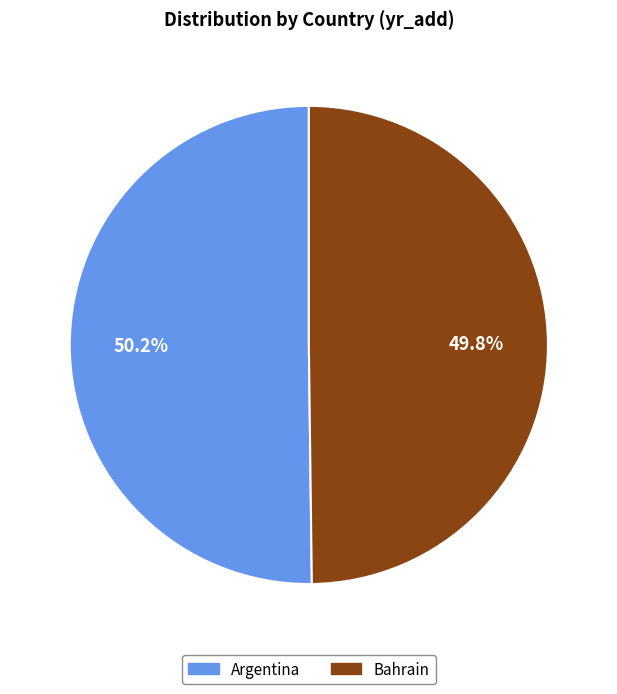

Approximately how many times larger is the value at Bahrain compared to Argentina?

1.0